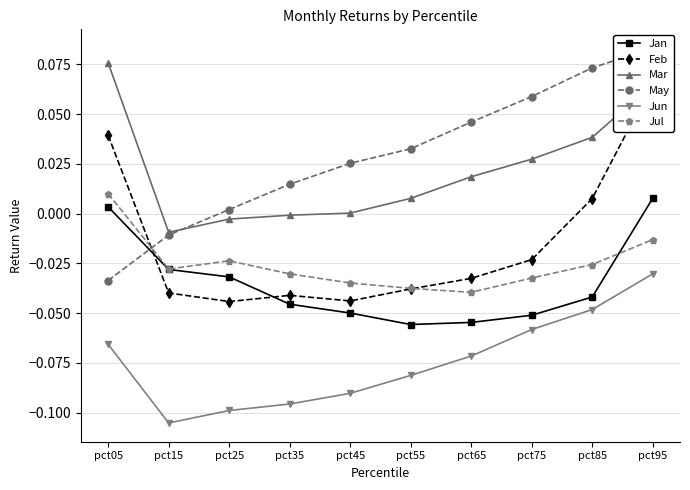

List the labels in order of Jul value, smallest first.

pct65, pct55, pct45, pct75, pct35, pct15, pct85, pct25, pct95, pct05